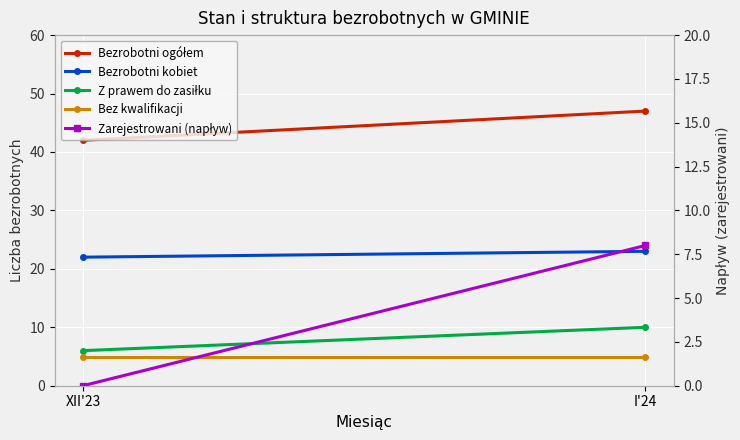

Is this an area chart (filled region under the line)?

No